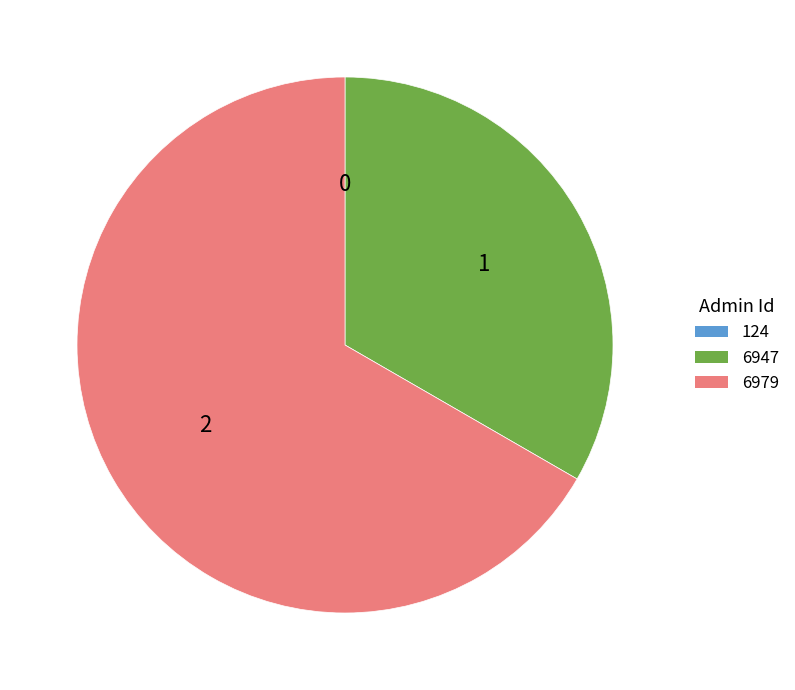

Approximately how many times larger is the value at 6979 compared to 6947?

2.0